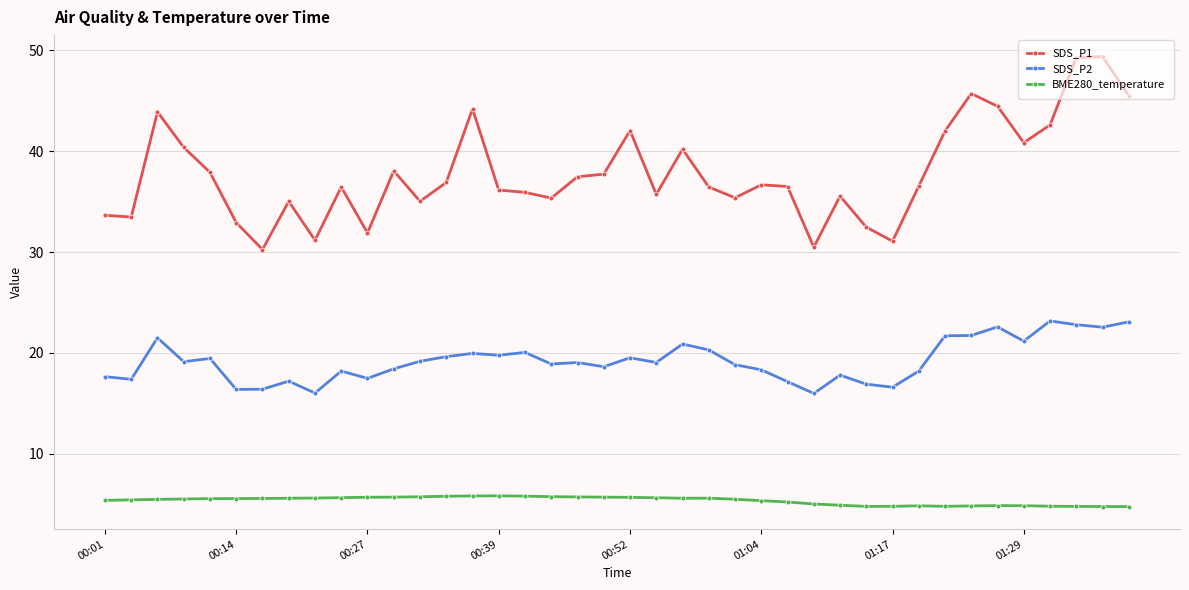

What is the smallest value displayed?

4.8